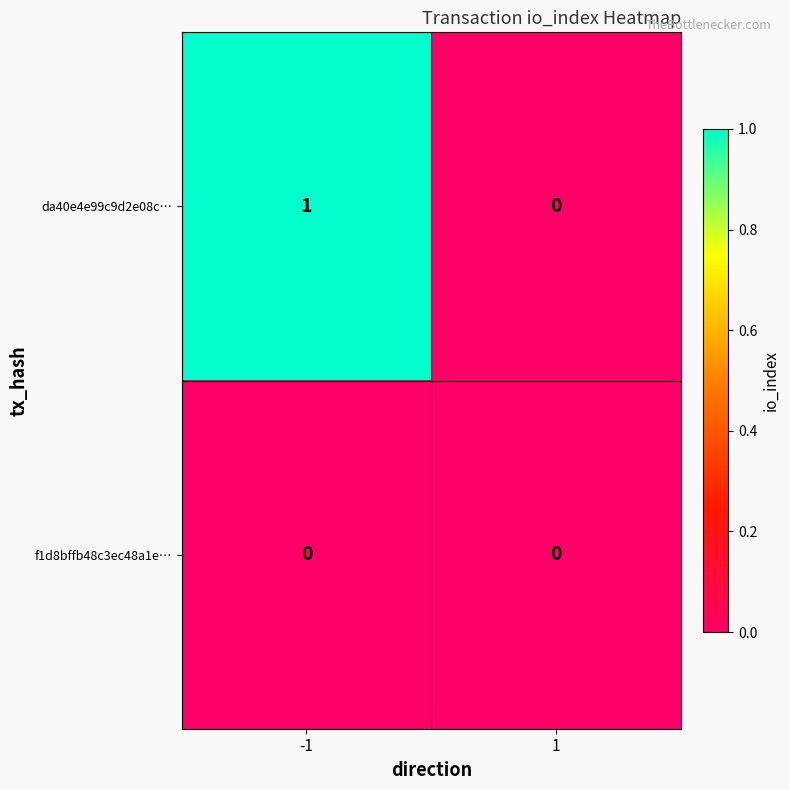

Reading left to right, what are all the values shown in this chart?

da40e4e99c9d2e08c…: 1	0
f1d8bffb48c3ec48a1e…: 0	0